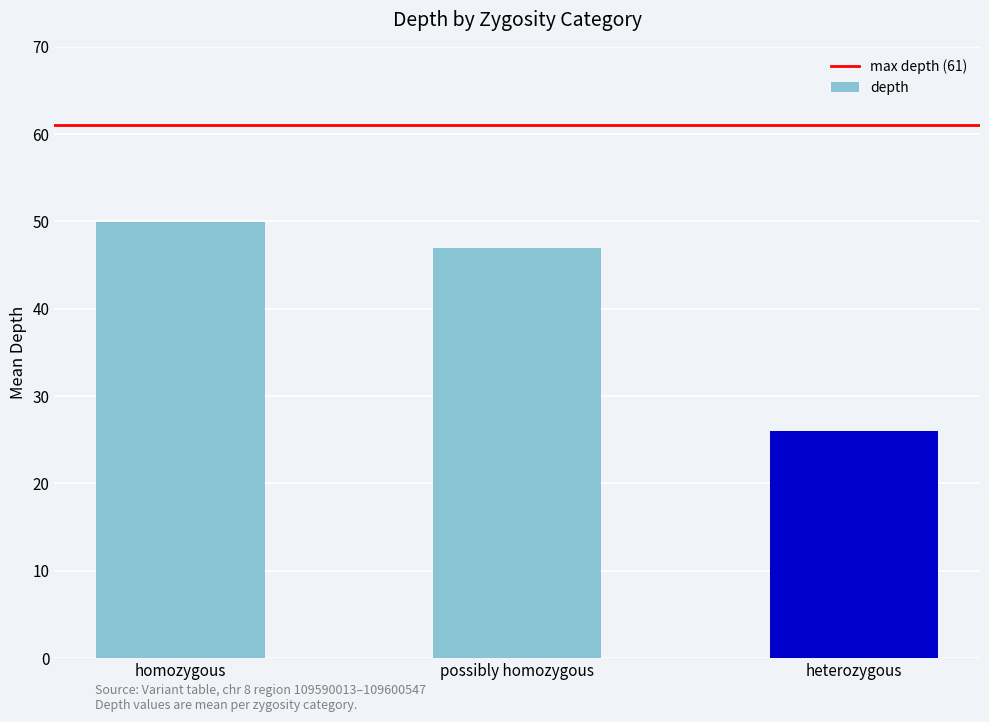

What is the difference between the maximum and minimum values?

23.9